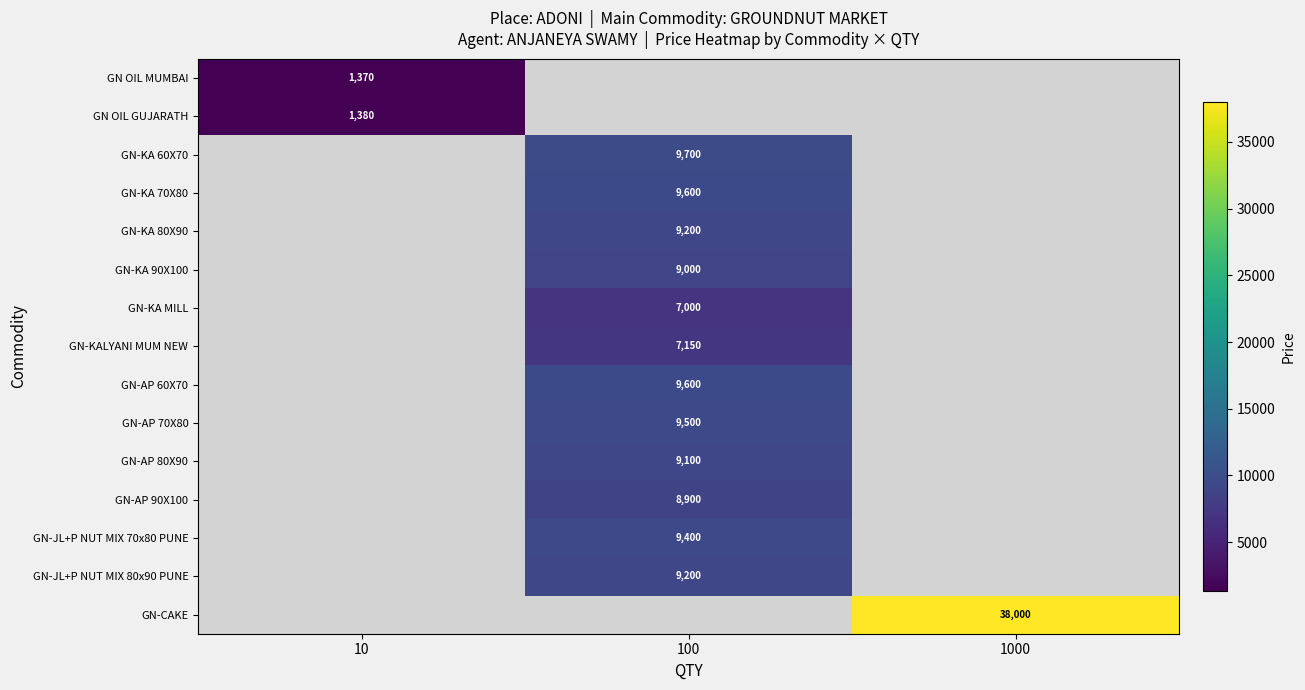

The GN-KA MILL series shows 7000 at 100. True or false?

True